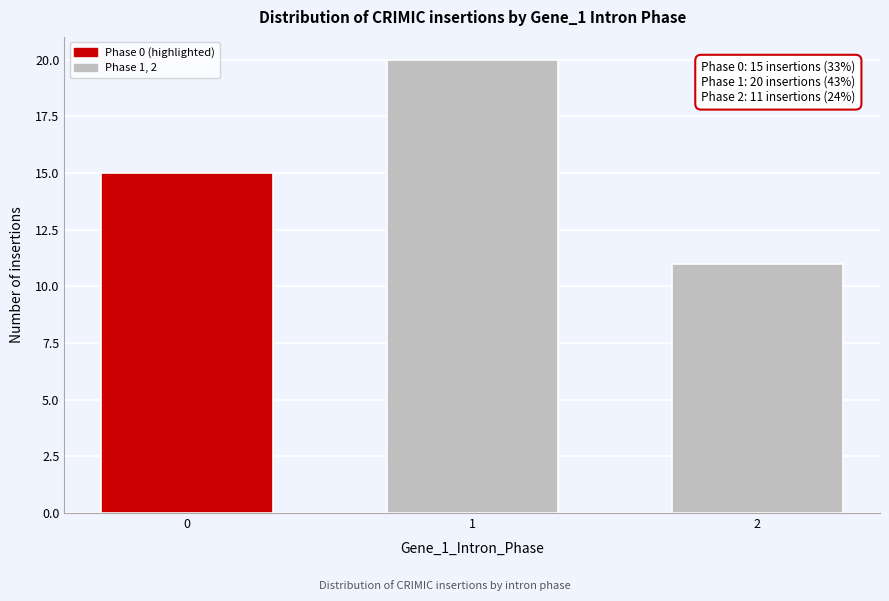

Reading right to left, what are all the values shown in this chart?

11	20	15